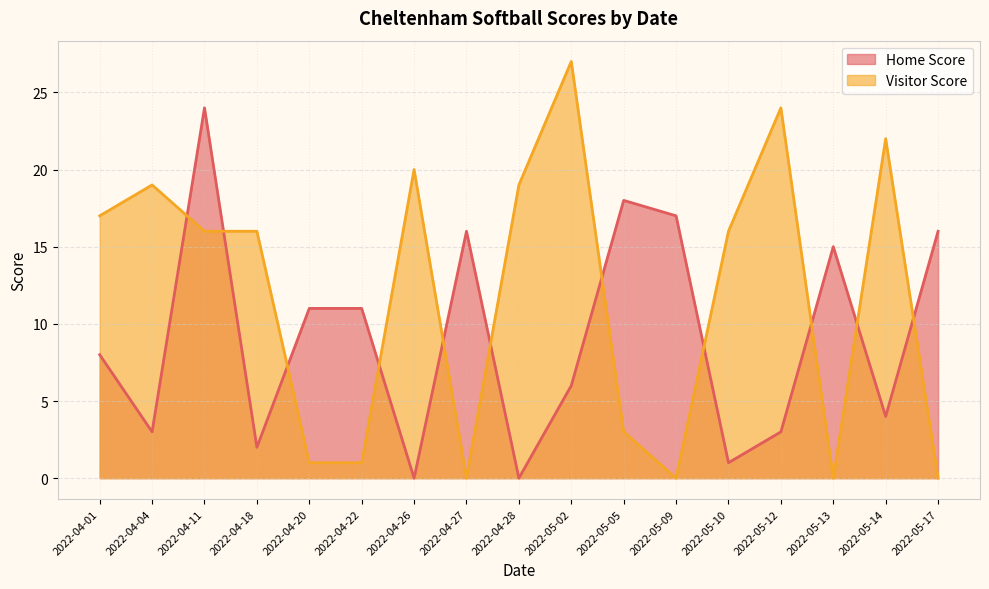

True or false: Visitor Score and Home Score cross at least once.

True